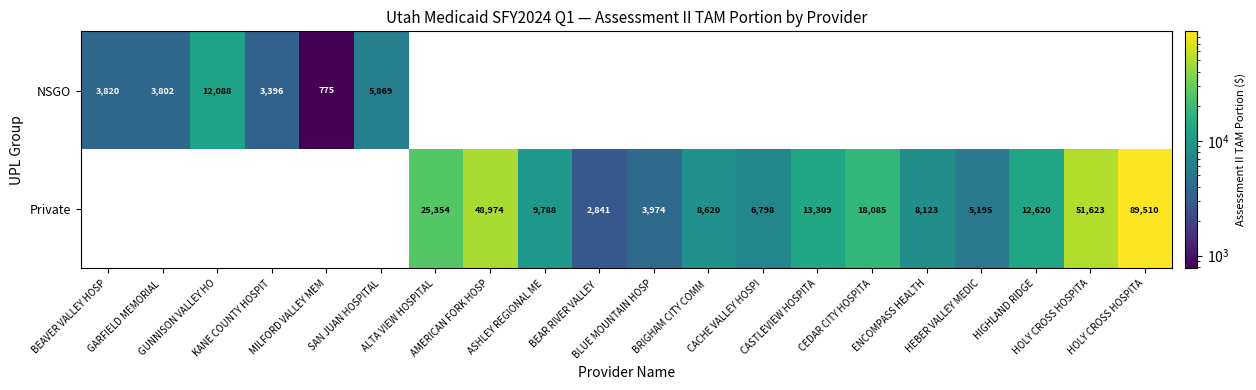

List the series in order of their overall mean, highest first.

Private, NSGO